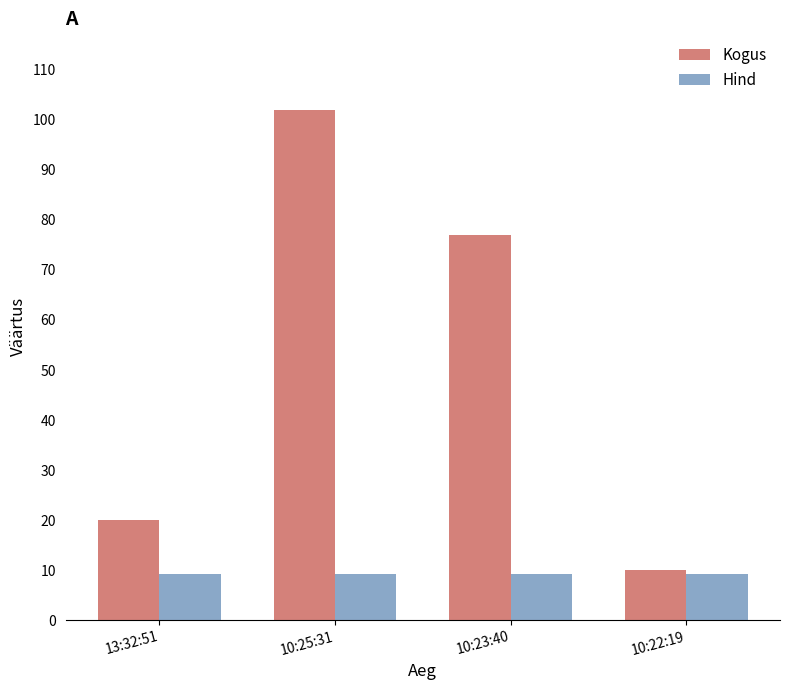

At which category is the sum across all series the highest?

10:25:31